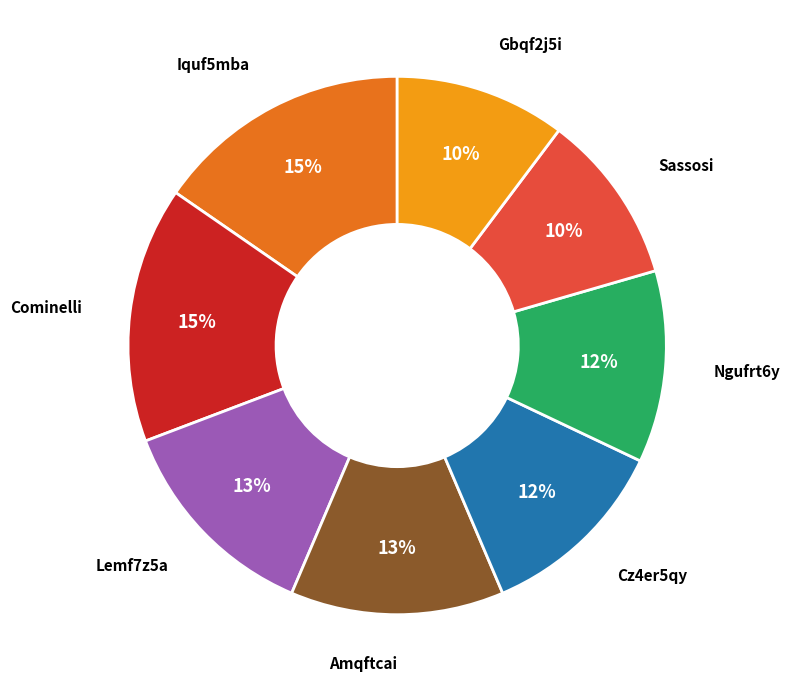

To the nearest percent, what is the difference between the largest and smallest slice percentages?

5%